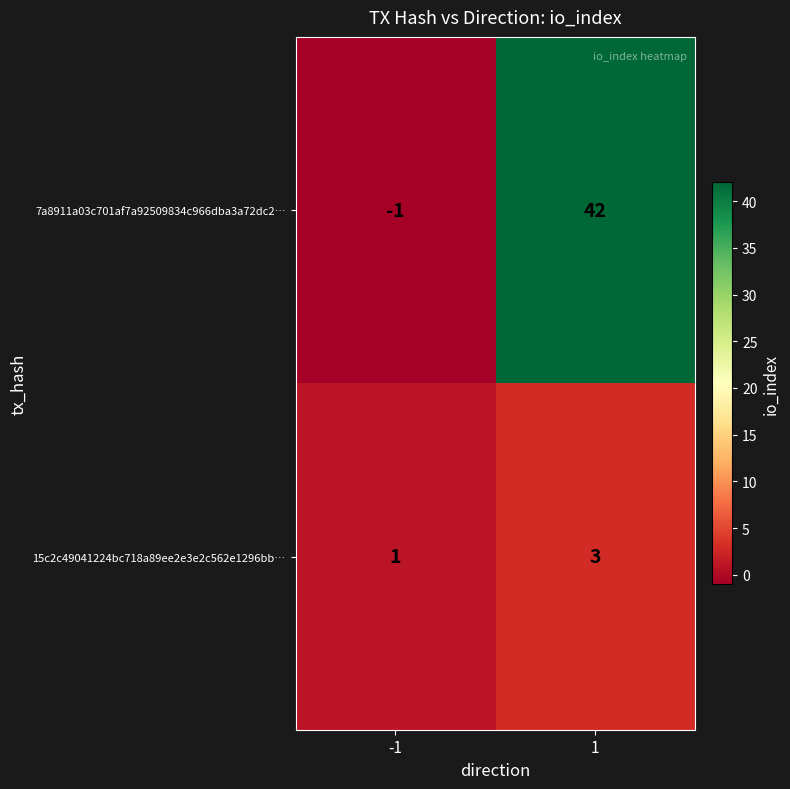

Rank the categories by 15c2c49041224bc718a89ee2e3e2c562e1296bb… value from lowest to highest.

-1, 1